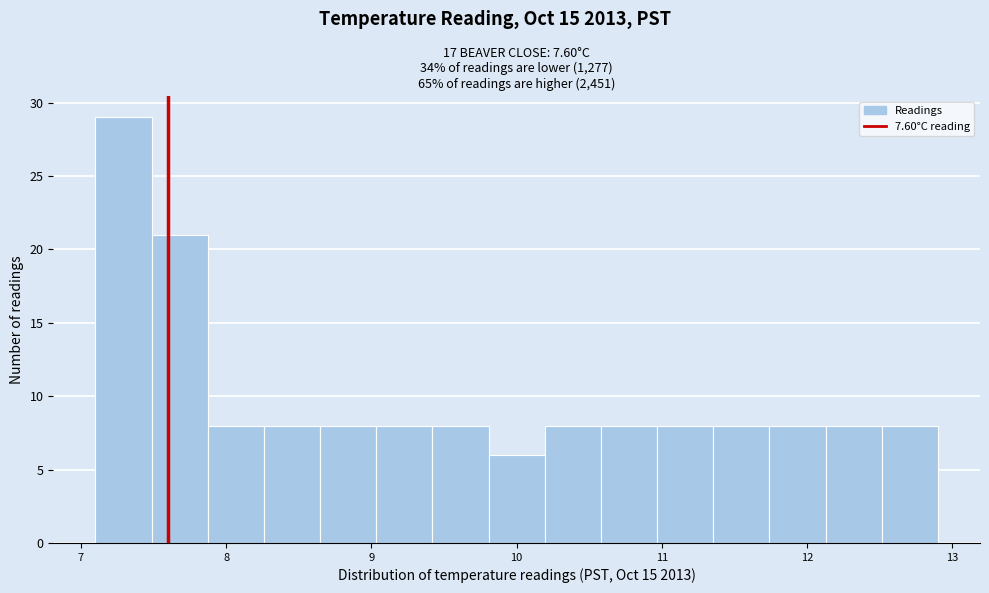

Around what value on the x-axis is the tallest bar? Give the approximate position of its centre, as read against the axis.

7.3